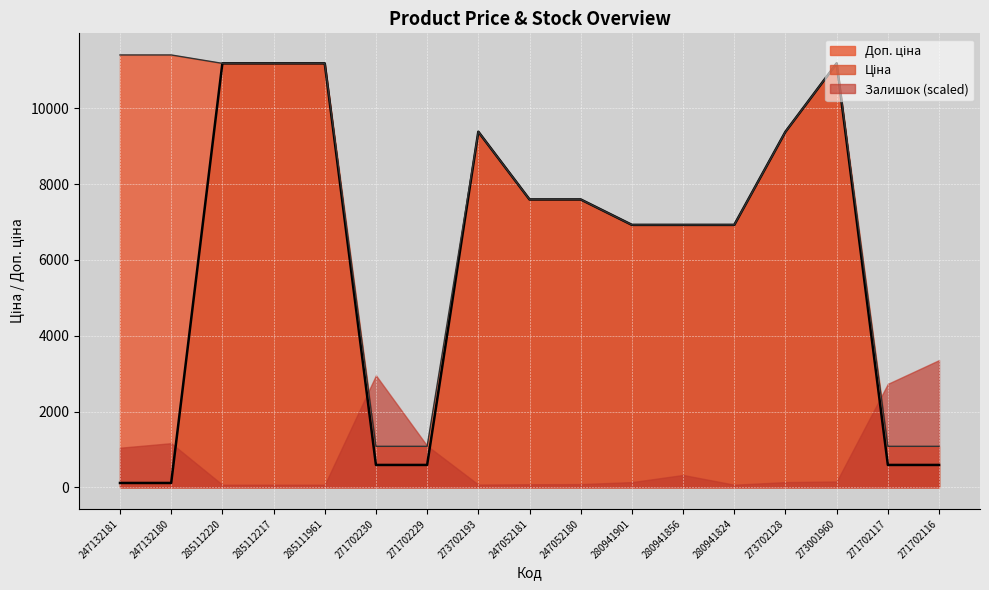

True or false: Доп. ціна has more than 2 interior local peaks.

False